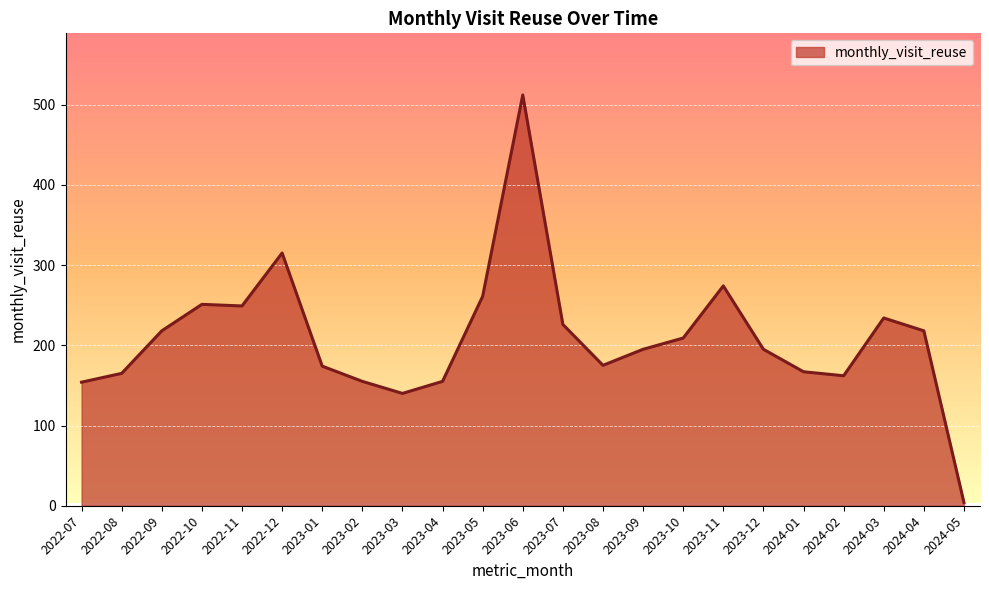

What is the change in value from 2022-11 to 2023-01?

-75